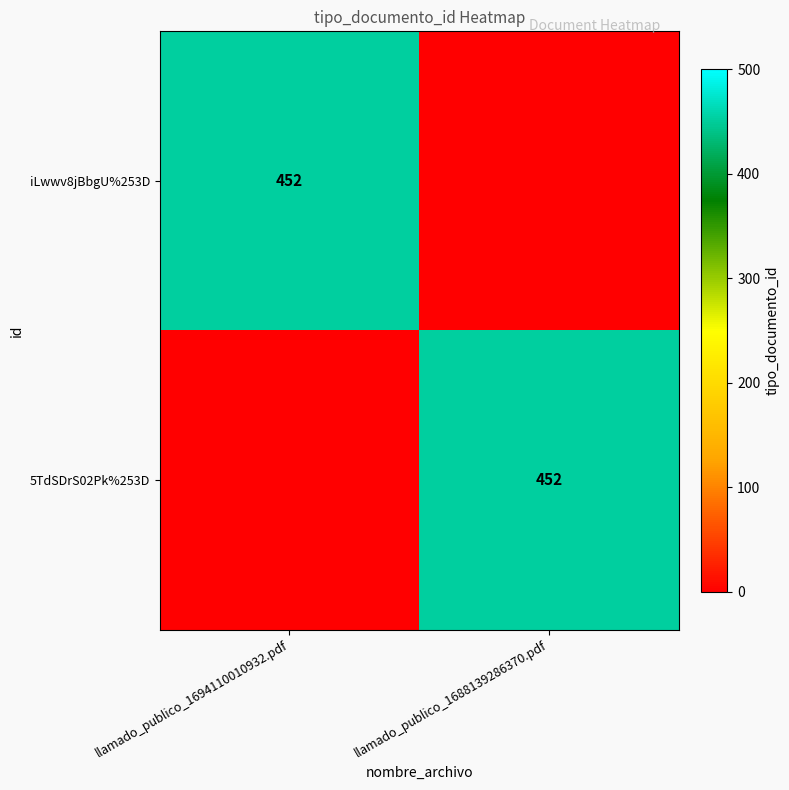

Is it true that iLwwv8jBbgU%253D equals 224 at llamado_publico_1694110010932.pdf?

False